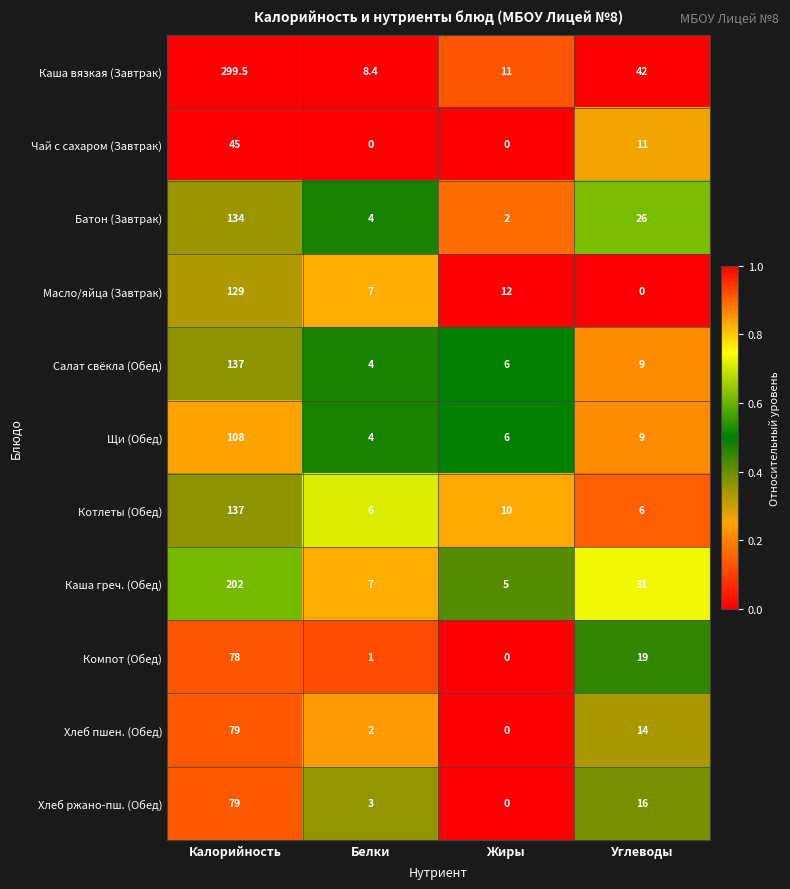

At which label is Компот (Обед) closest to 39?

Углеводы